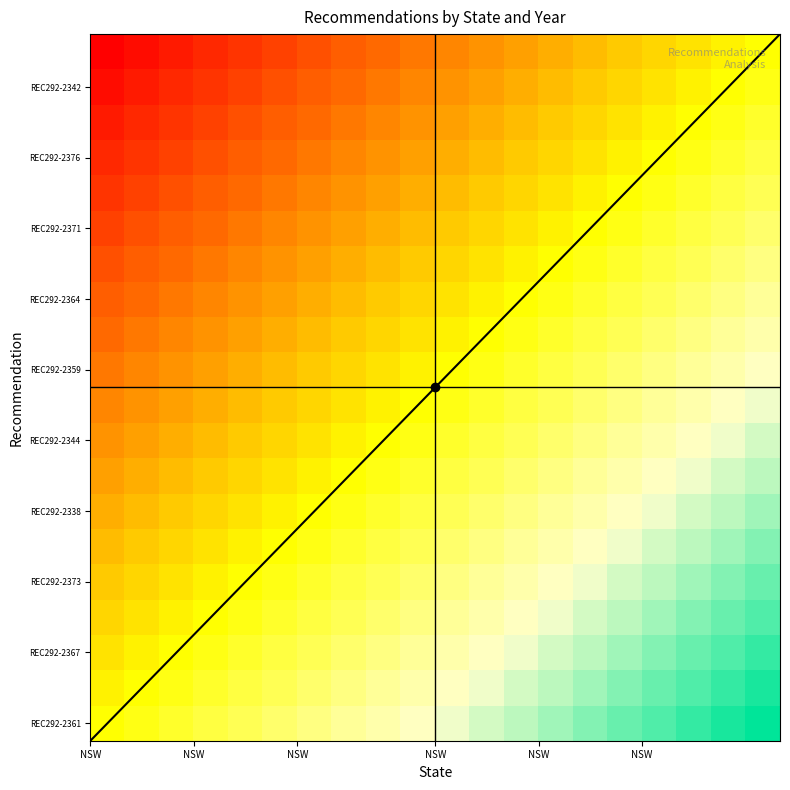

Which series has the largest total across all categories?

REC292-2361